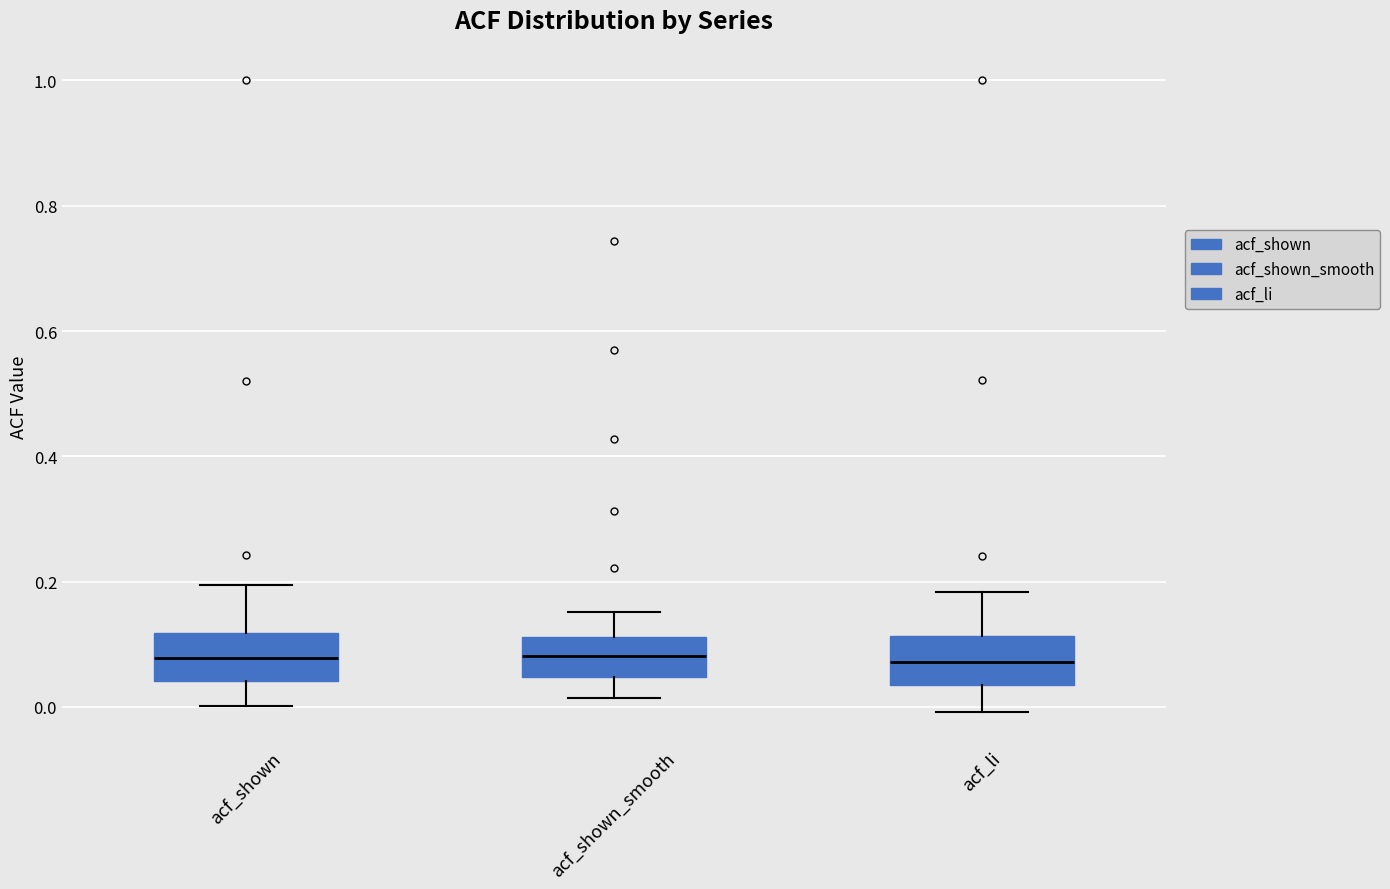

Where does the median line of the box for acf_shown sit on the y-axis? The values are not printed on the chart, so give them approximately, as read against the axis.

0.08